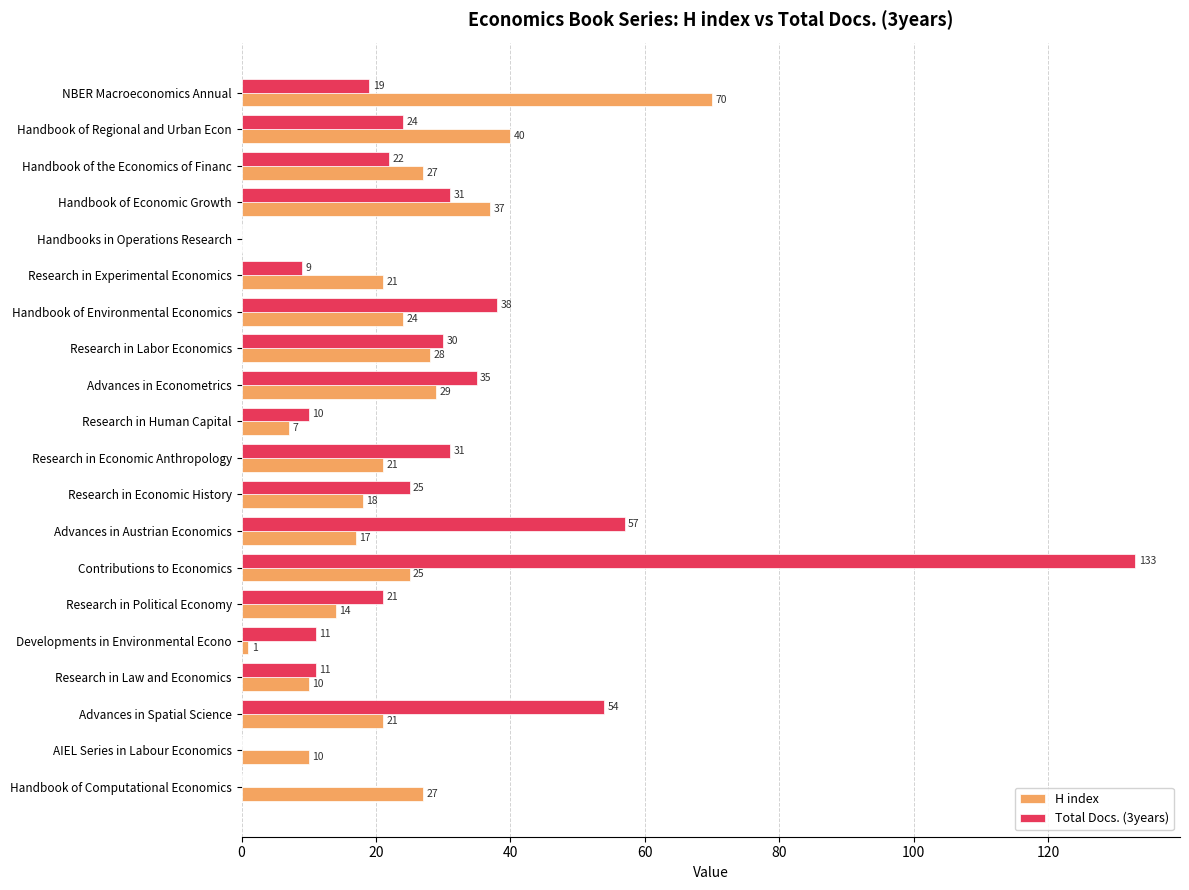

What is the maximum value for Total Docs. (3years)?

133